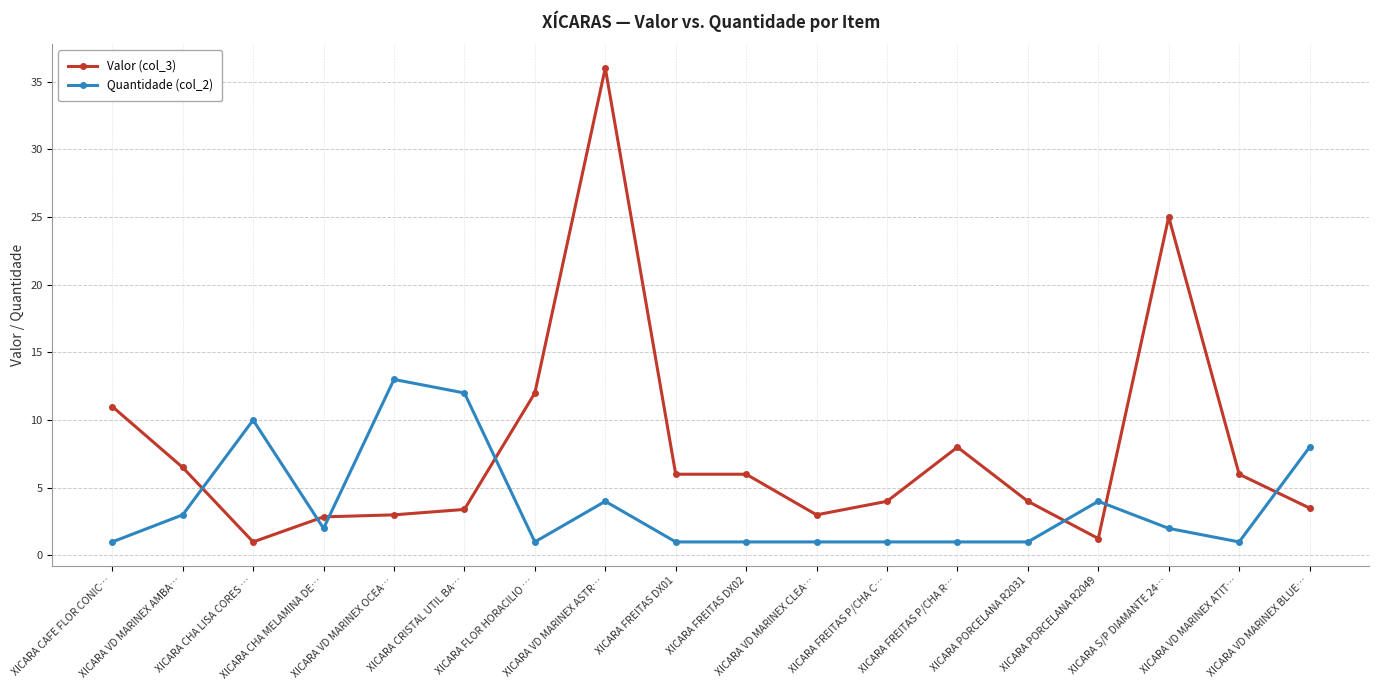

What is the maximum value shown in the chart?

36.0